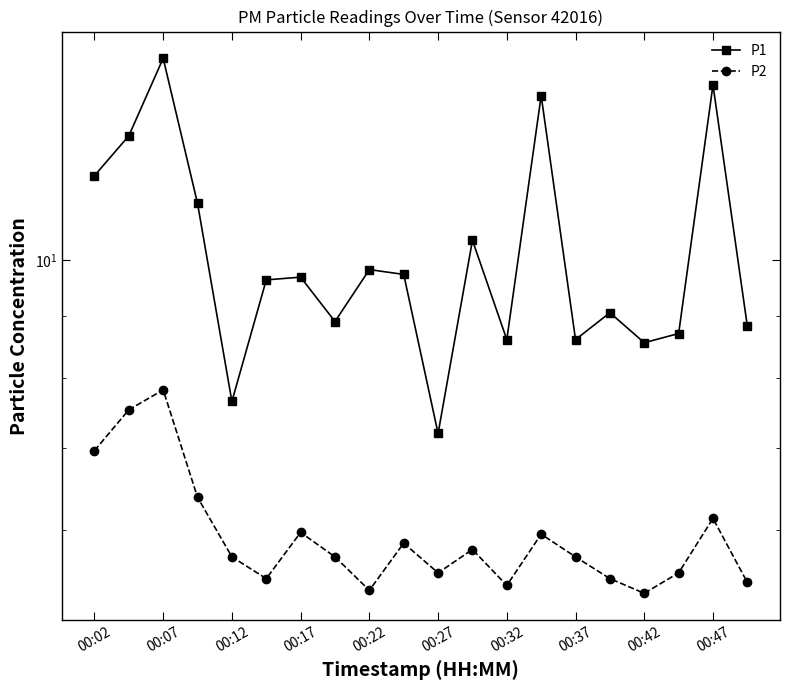

What is the sum of all P1 values?

203.1